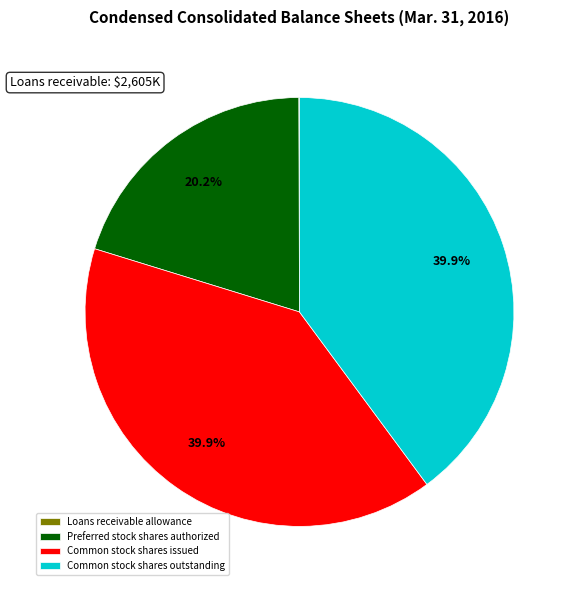

Approximately how many times larger is the value at Common stock shares outstanding compared to Common stock shares issued?

1.0